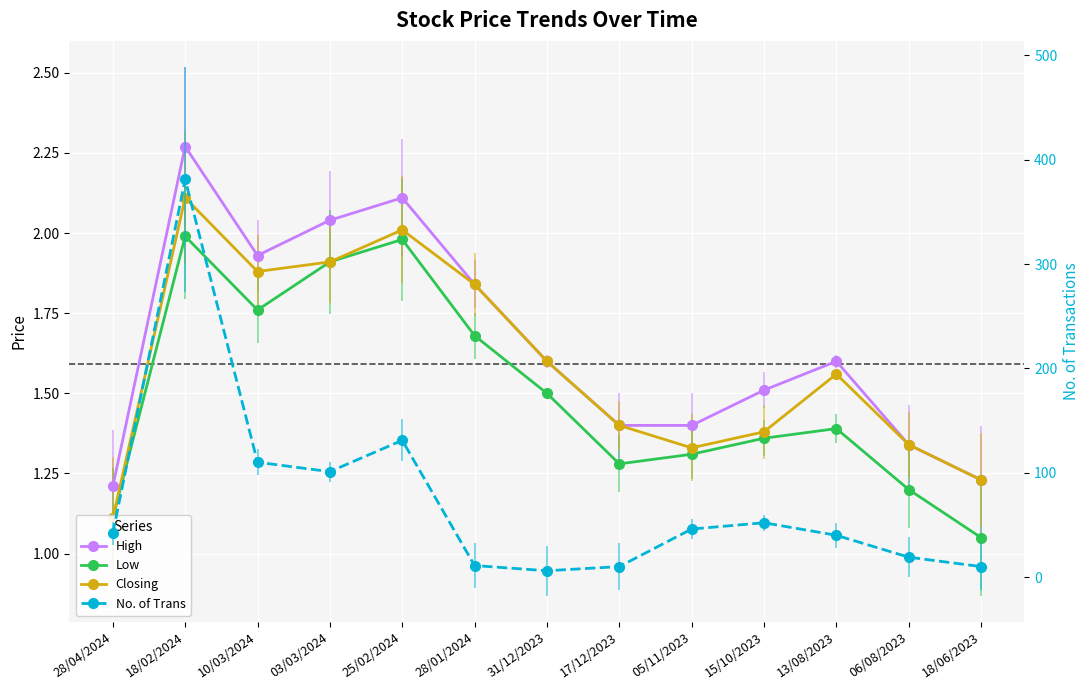

What position from the left is 18/06/2023?

13